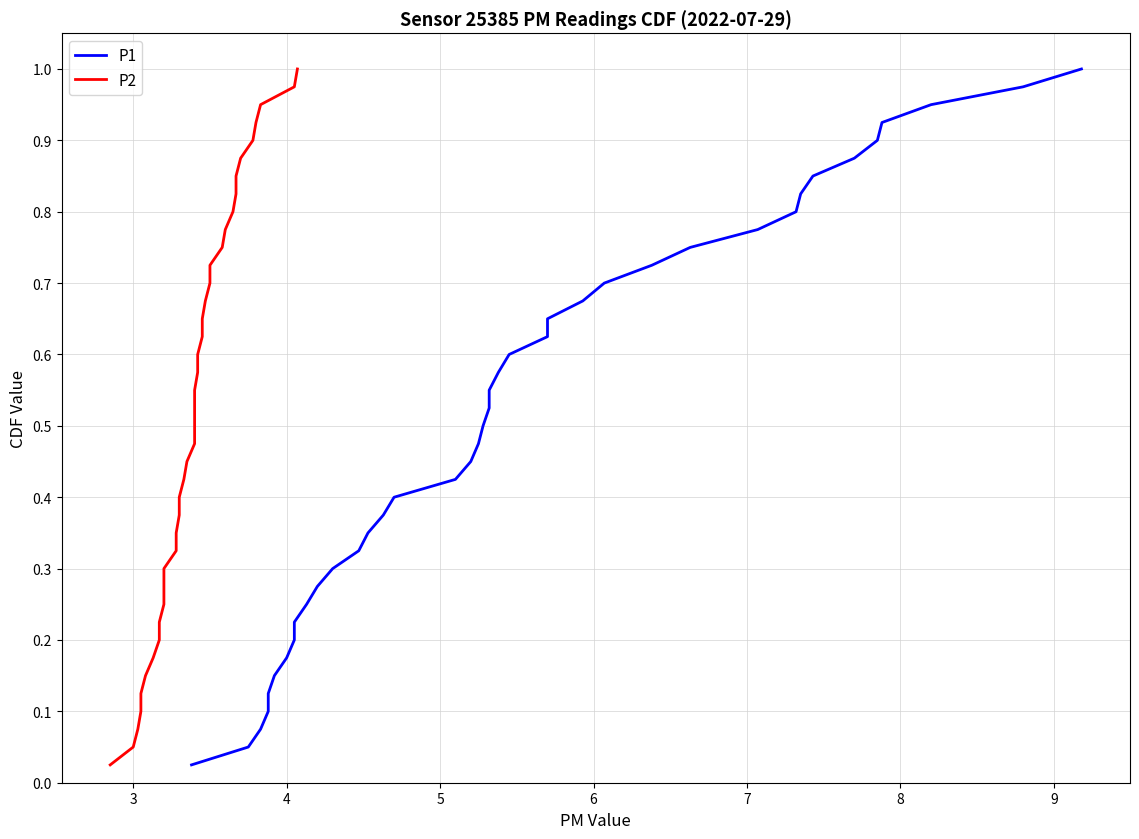

True or false: P2 and P1 cross at least once.

False